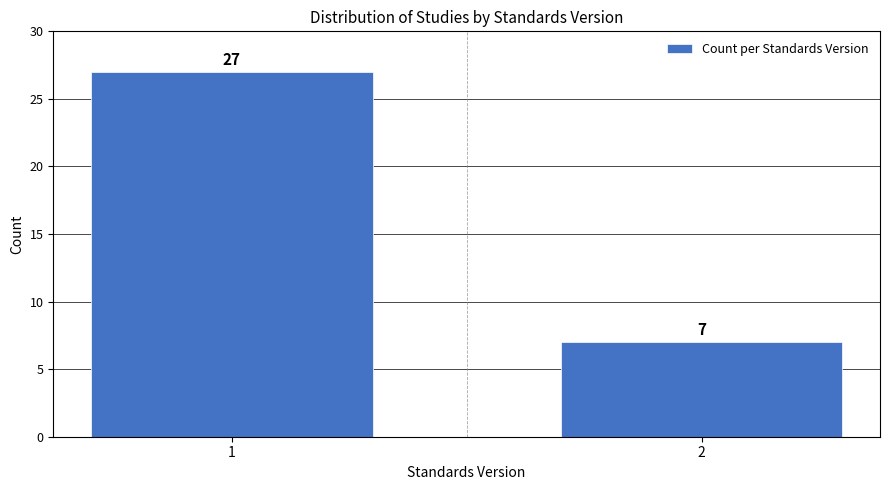

Reading left to right, transcribe all the data shown in this chart.

27	7